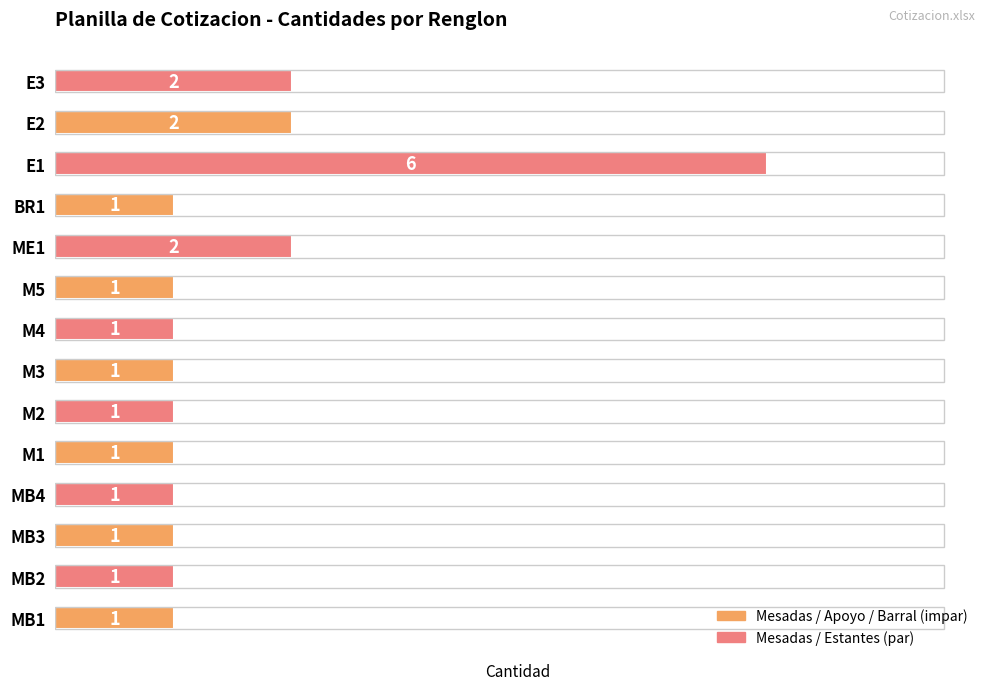

What is the change in value from MB3 to ME1?

+1